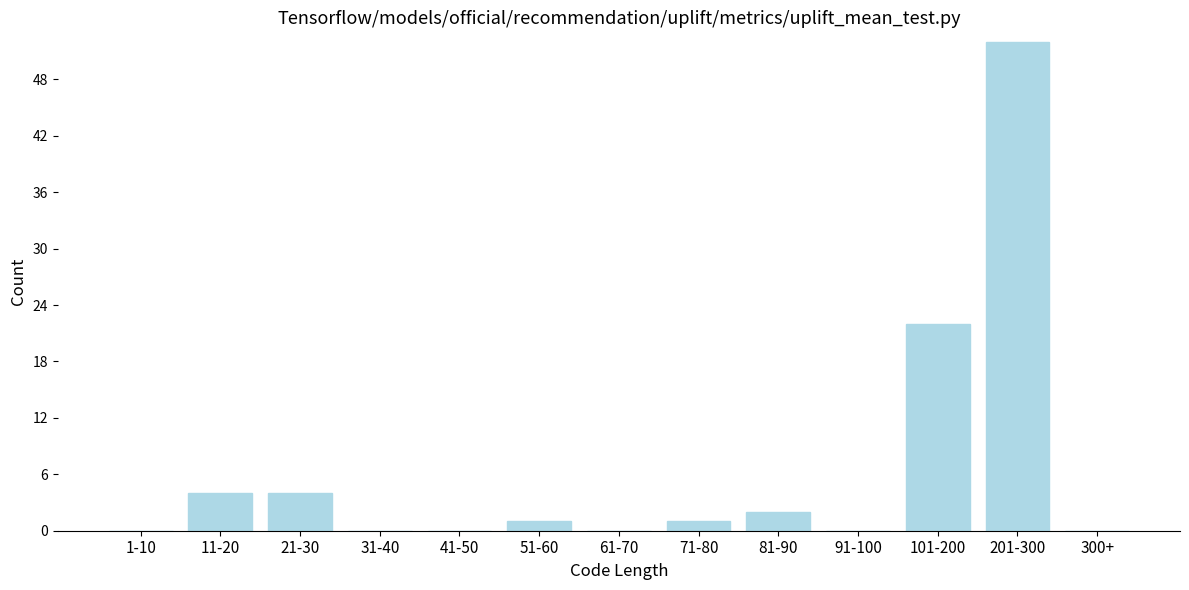

Reading left to right, list all the values displayed in this chart.

1-10=0	11-20=4	21-30=4	31-40=0	41-50=0	51-60=1	61-70=0	71-80=1	81-90=2	91-100=0	101-200=22	201-300=52	300+=0